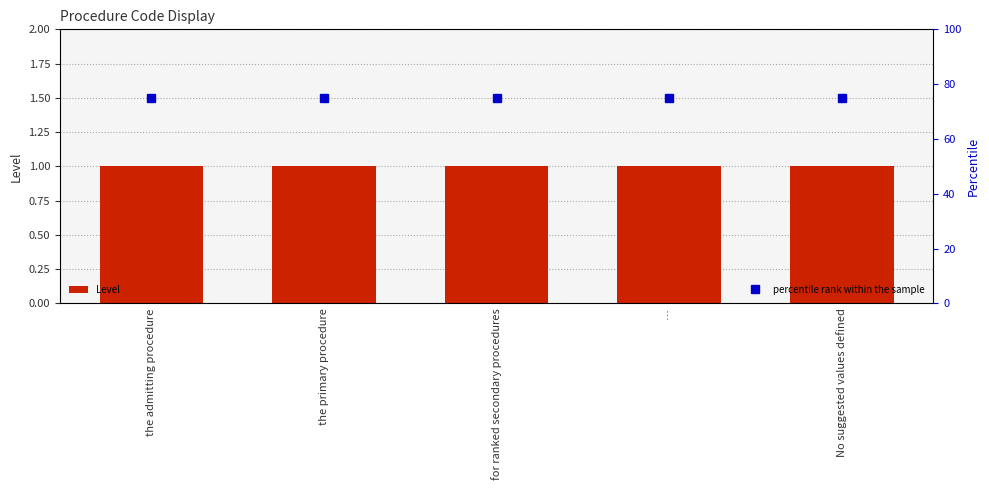

Reading left to right, list all the values displayed in this chart.

Level: 1	1	1	1	1
percentile rank within the sample: 75	75	75	75	75